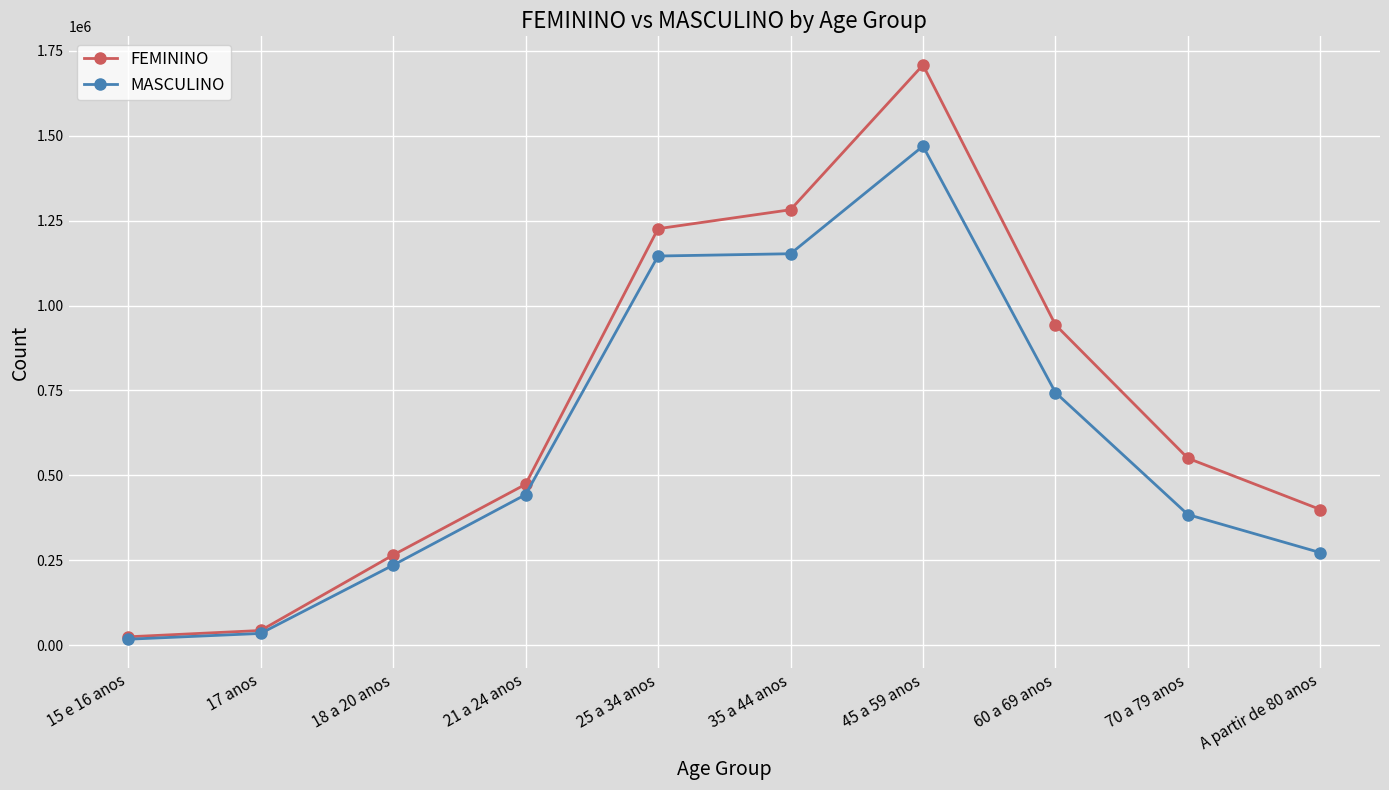

What is the greatest value displayed?

1707845